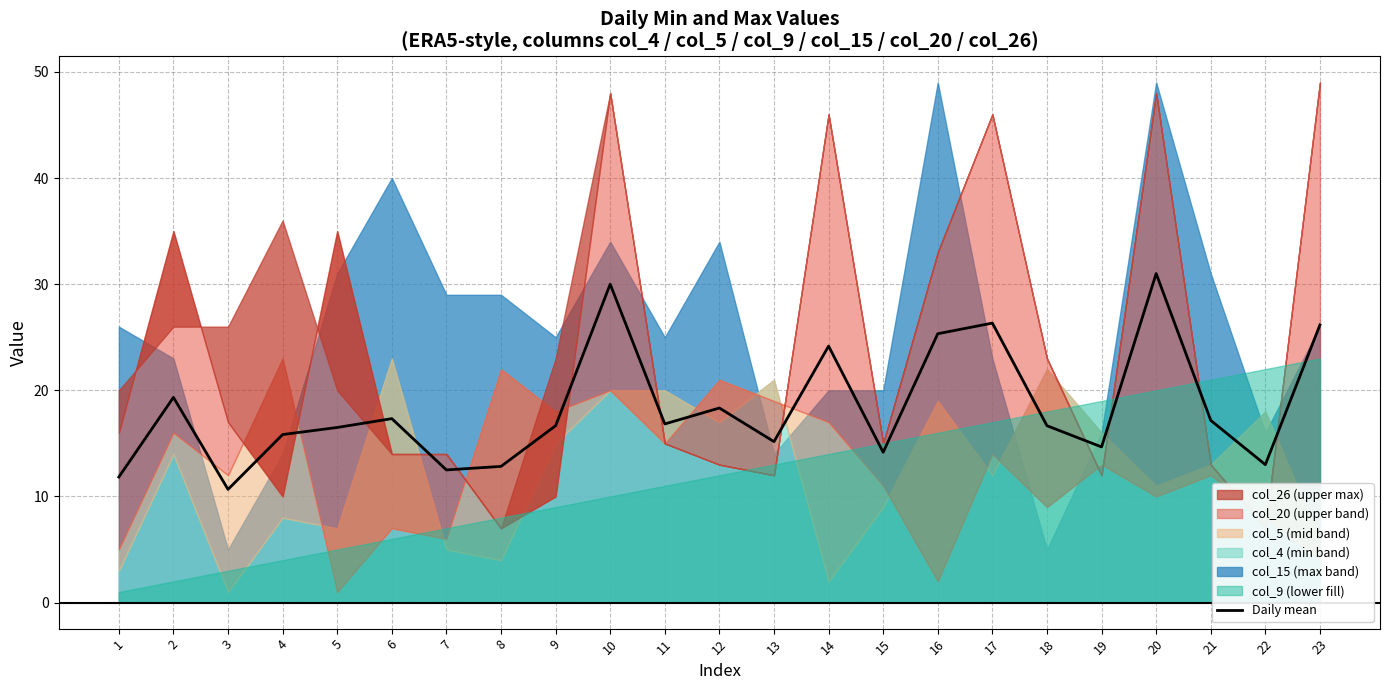

At which label does the data first exceed 16?

2